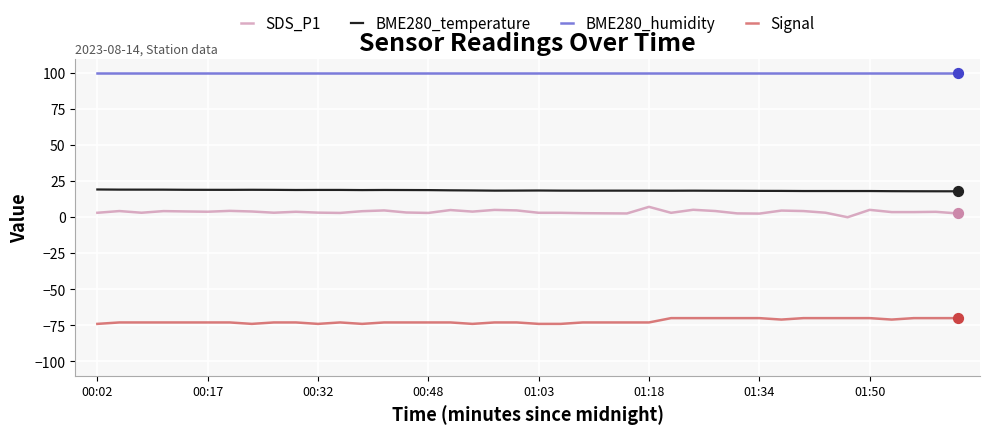

Which series has the largest total across all categories?

BME280_humidity